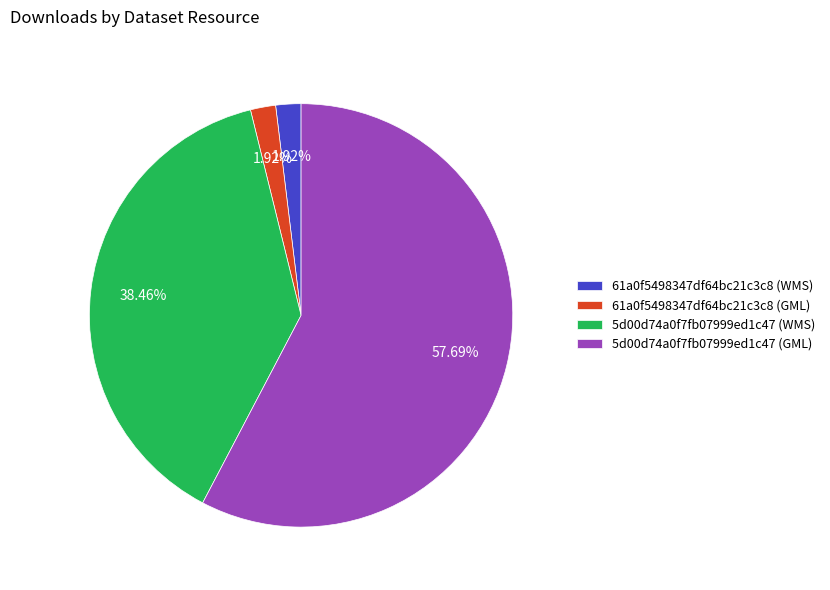

Which has a higher value, 61a0f5498347df64bc21c3c8 (GML) or 5d00d74a0f7fb07999ed1c47 (GML)?

5d00d74a0f7fb07999ed1c47 (GML)